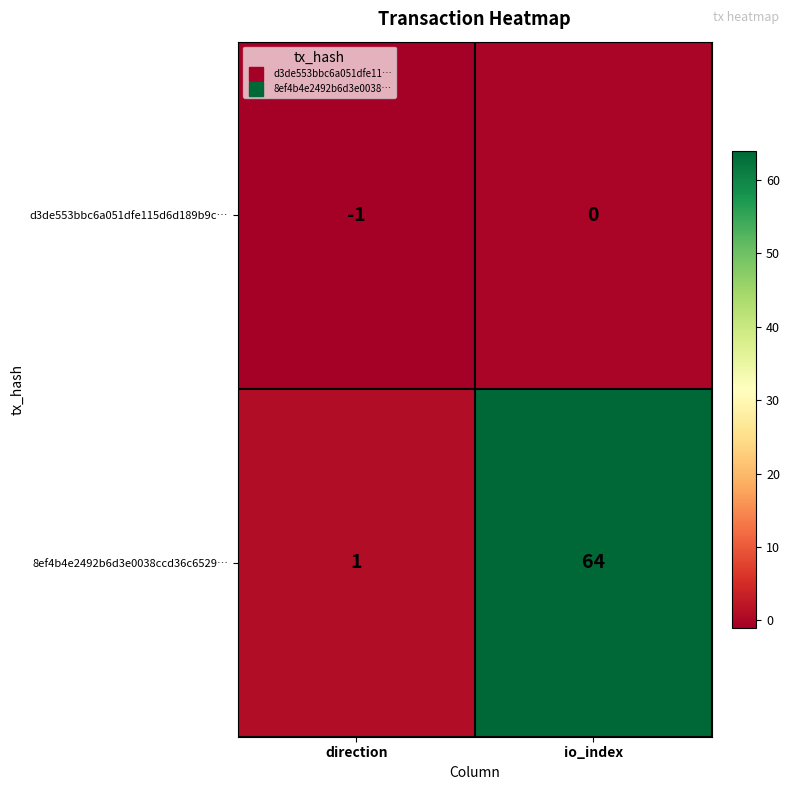

Rank the series by their average value, from lowest to highest.

d3de553bbc6a051dfe115d6d189b9c…, 8ef4b4e2492b6d3e0038ccd36c6529…